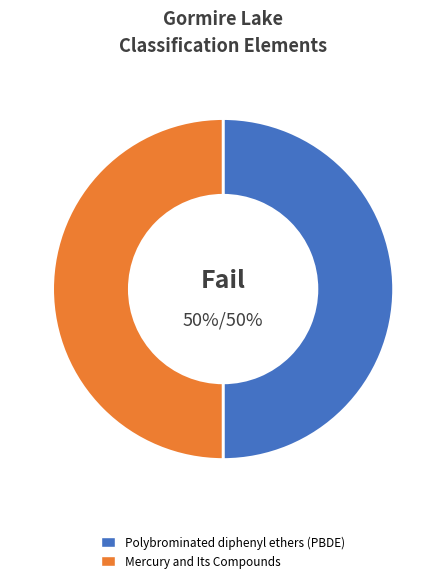

Is it true that Polybrominated diphenyl ethers (PBDE) is 55% of the pie?

False